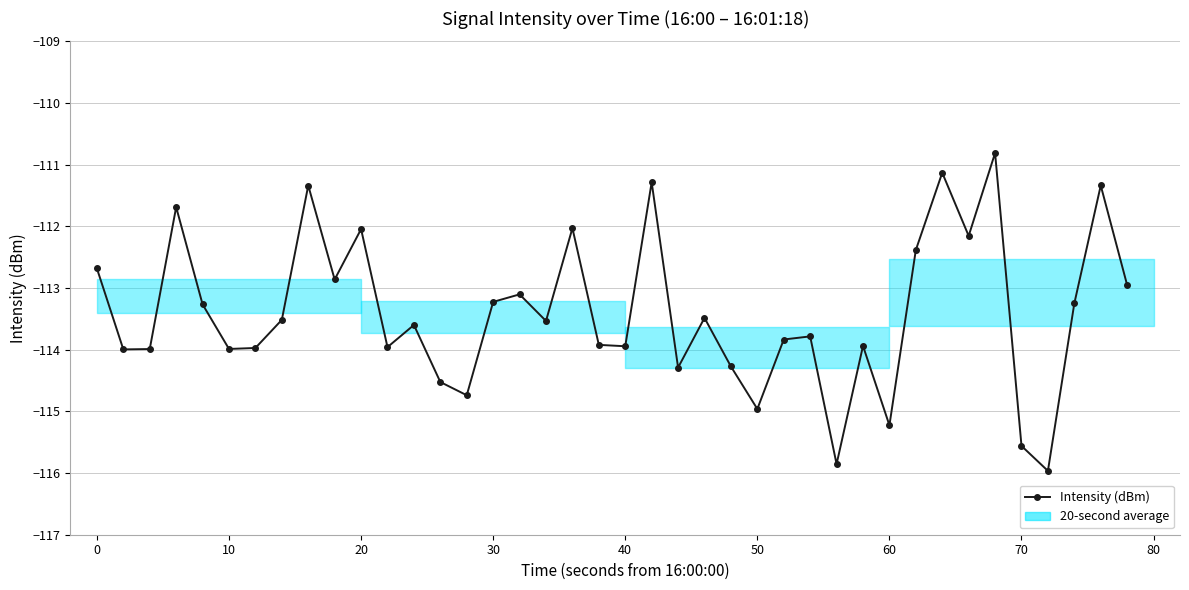

What is the smallest value displayed?

-116.0